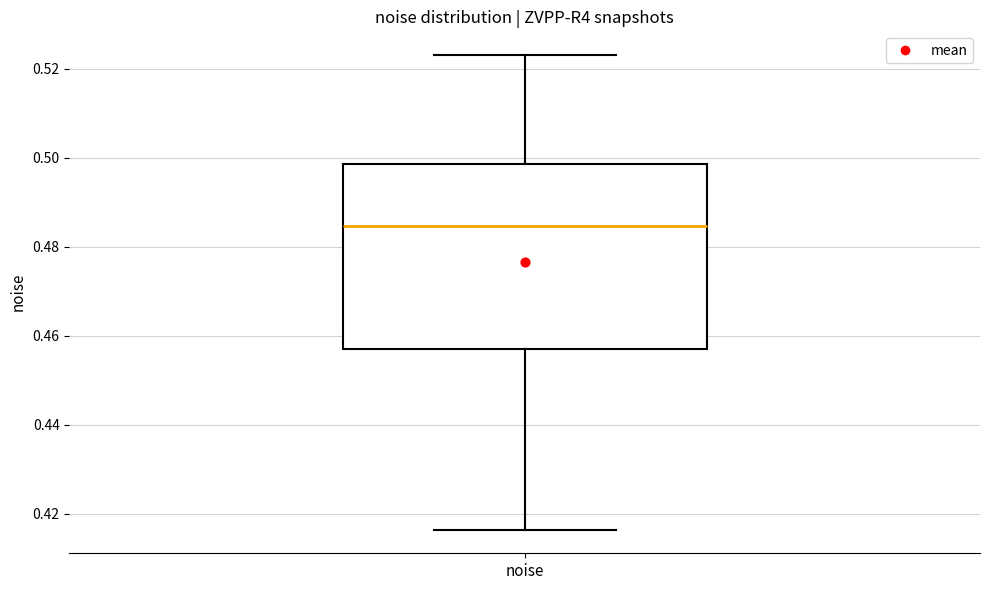

Read this box plot against the y-axis: the position of the median line, the range covered by the box, and the ends of both whiskers. The values are not printed on the chart, so give them approximately, as read against the axis.

median 0.484, box 0.458 to 0.498, whiskers 0.416 to 0.524